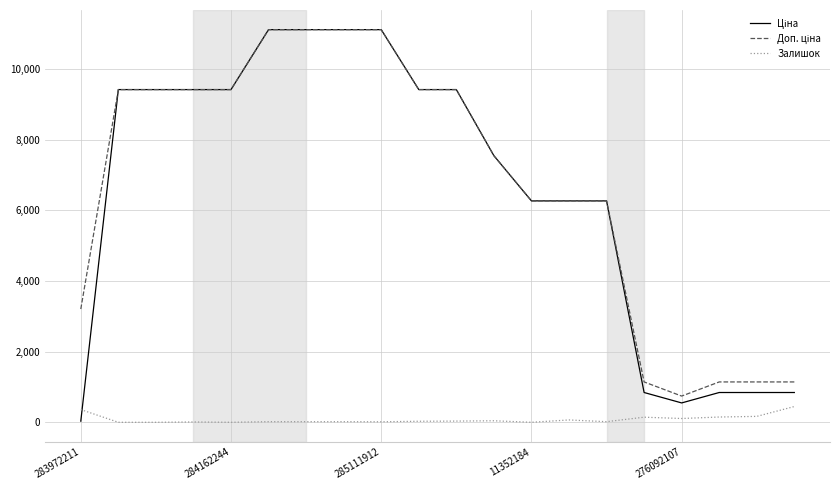

What is the maximum value for Залишок?

446.0